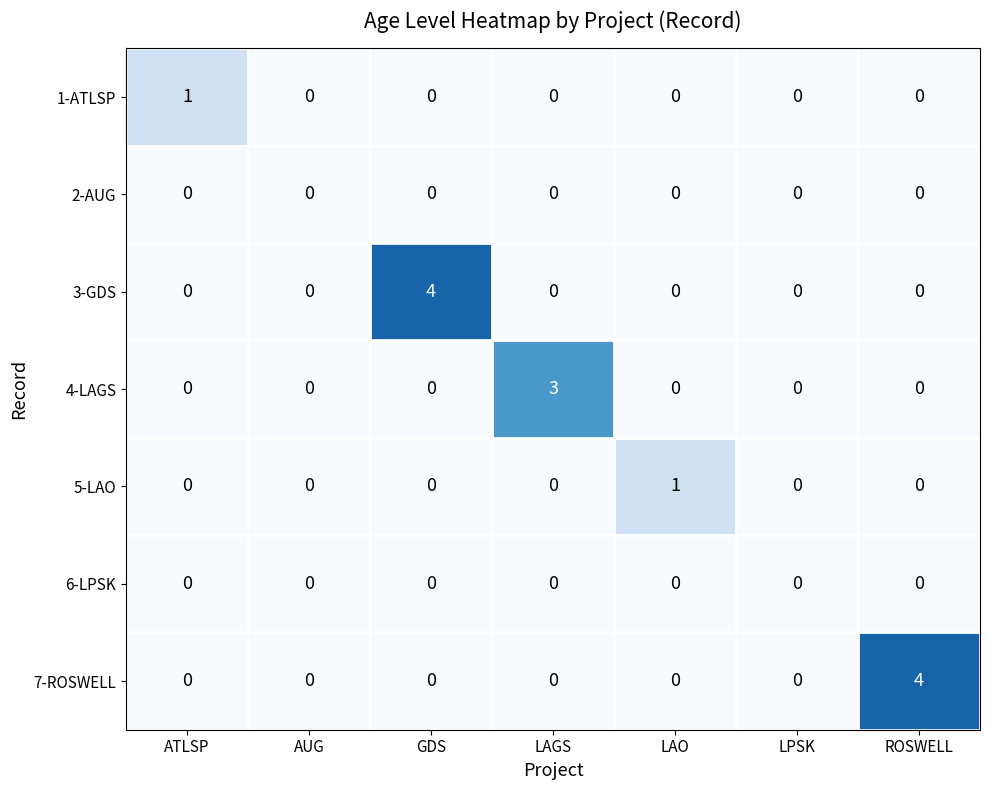

What is the total value across all series at LAGS?

3